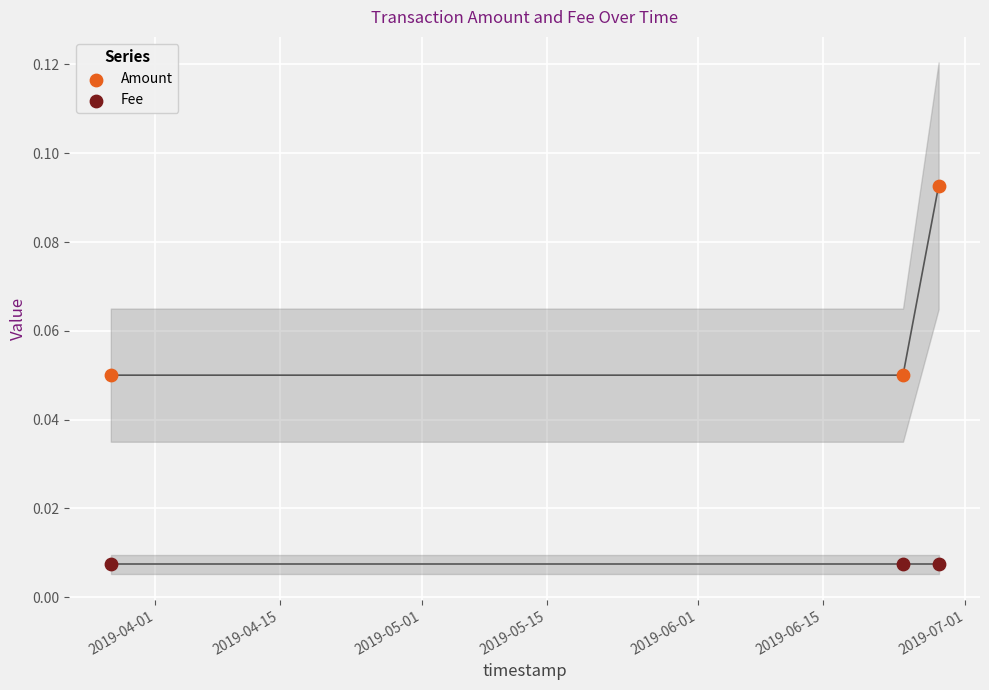

Which series contains the lowest Y value?

Fee